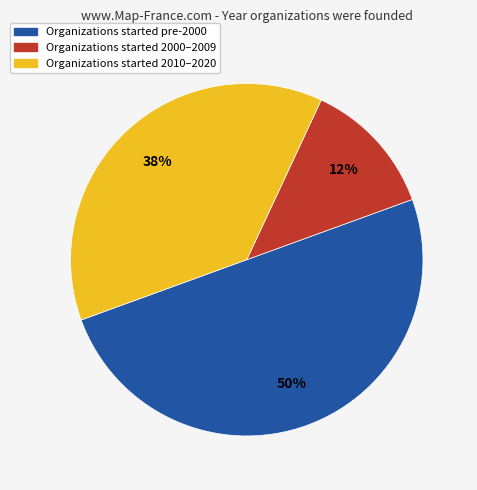

To the nearest percent, what is the average slice percentage?

33%